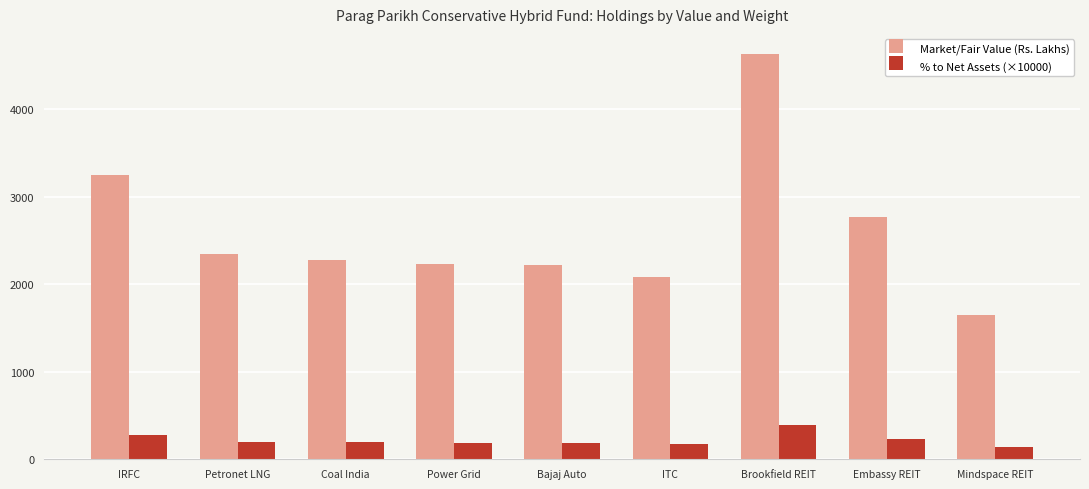

At which category is the sum across all series the highest?

Brookfield REIT